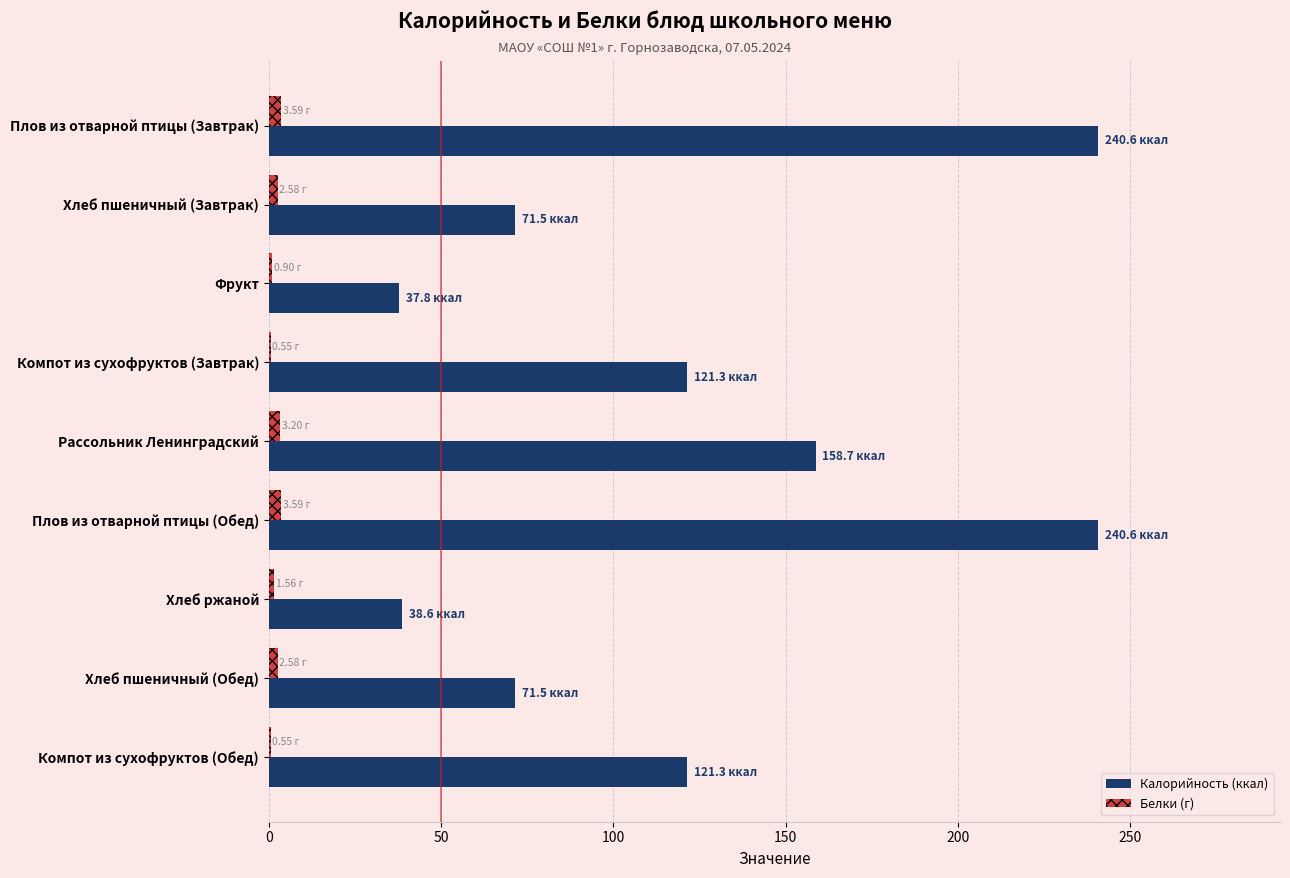

How many data points does each series have?

9